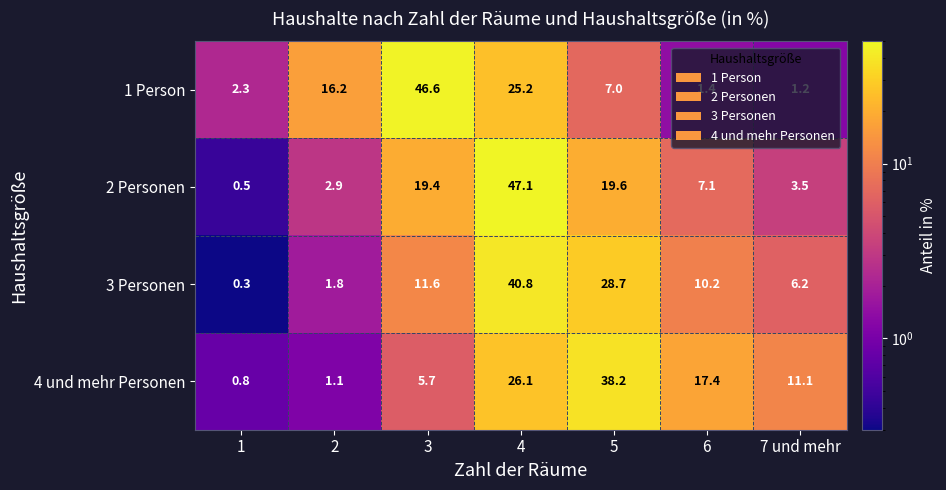

What is the average value of the 4 und mehr Personen series?

14.3